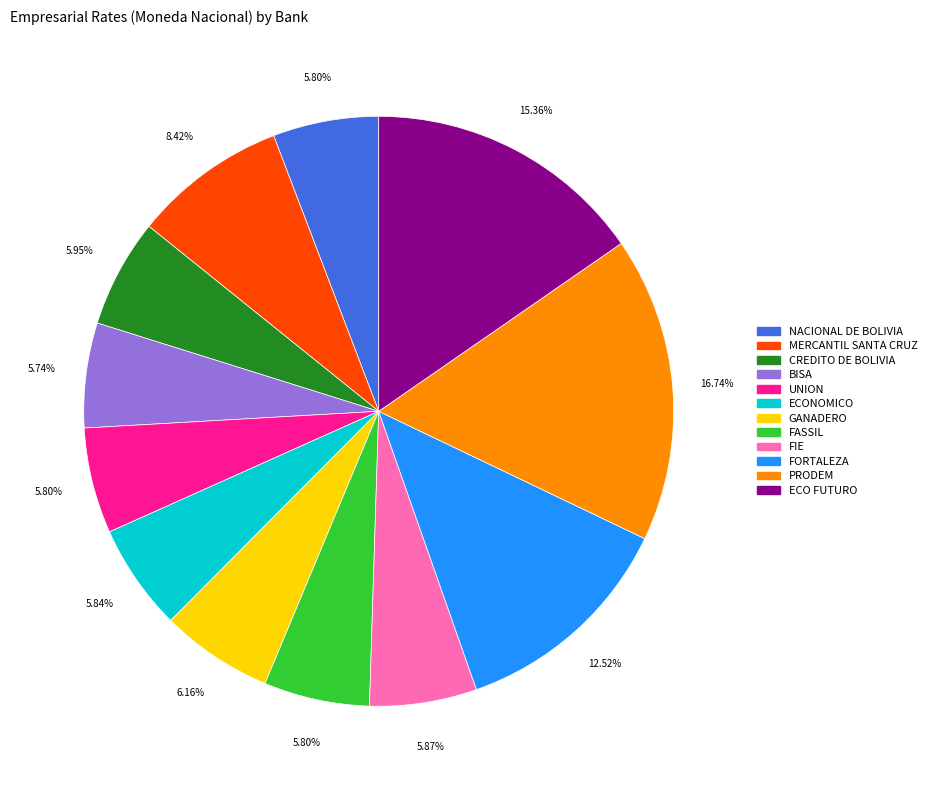

What is the largest slice in the pie chart?

PRODEM